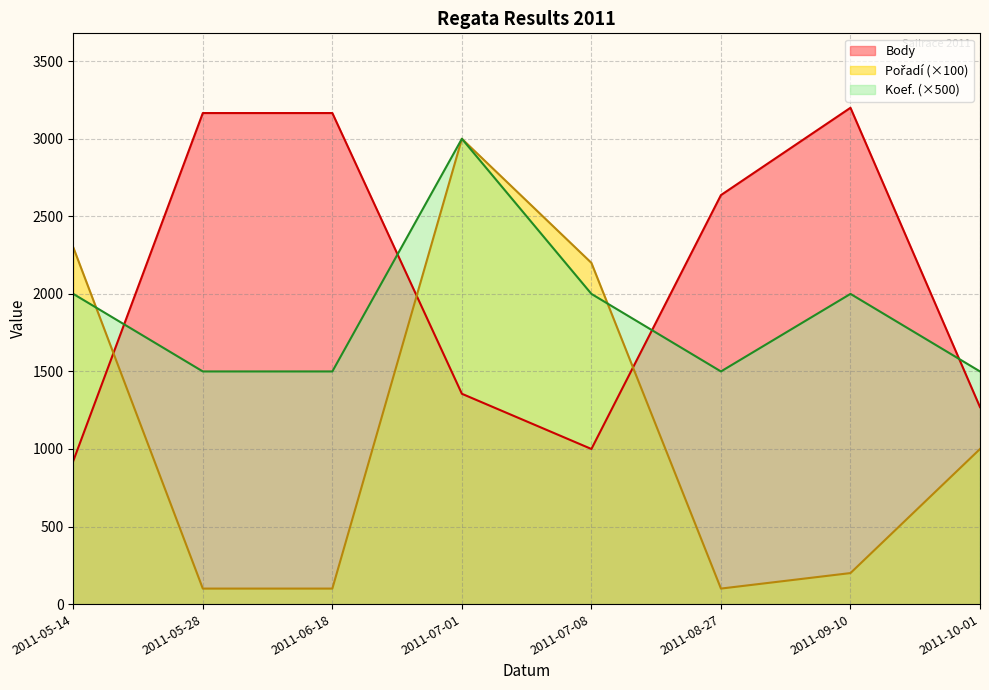

How many interior local valleys does the Body series have?

1